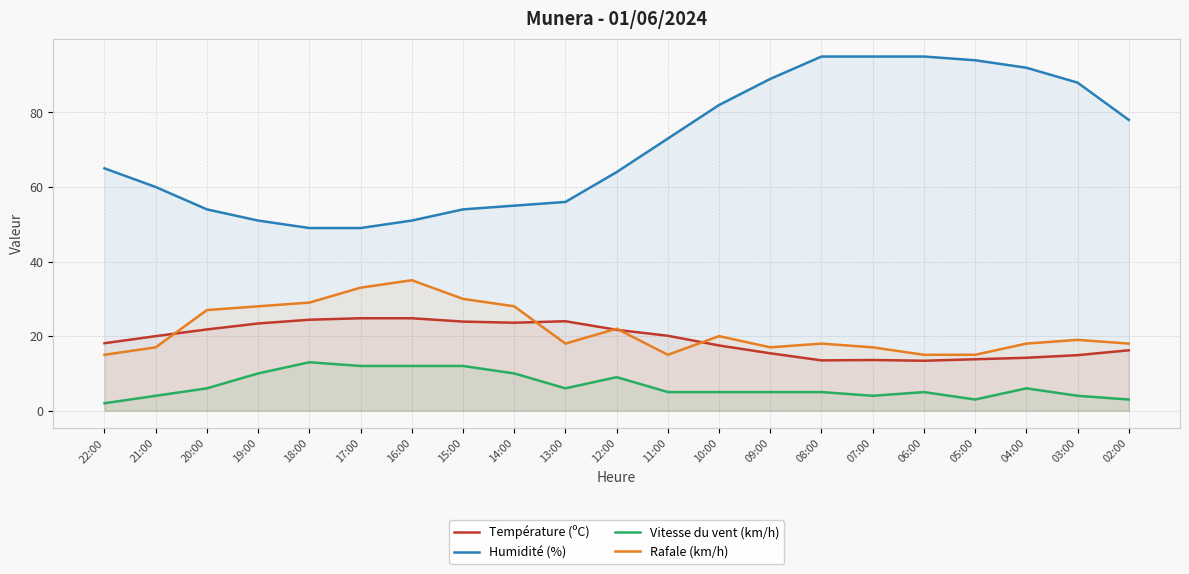

What is the total value across all series at 17:00?

118.8